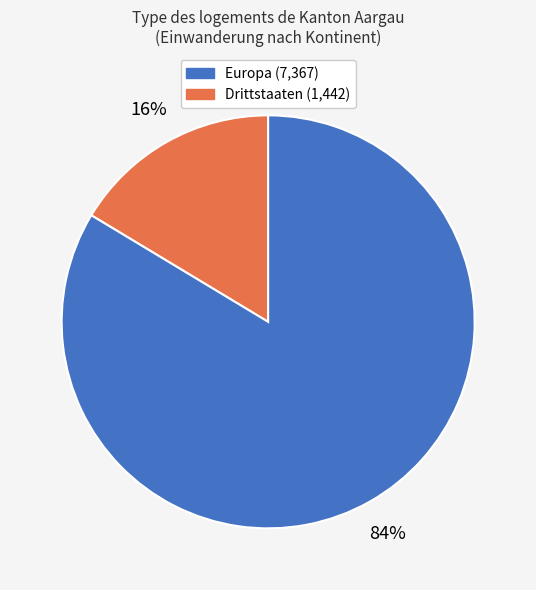

How many segments does this pie chart have?

2